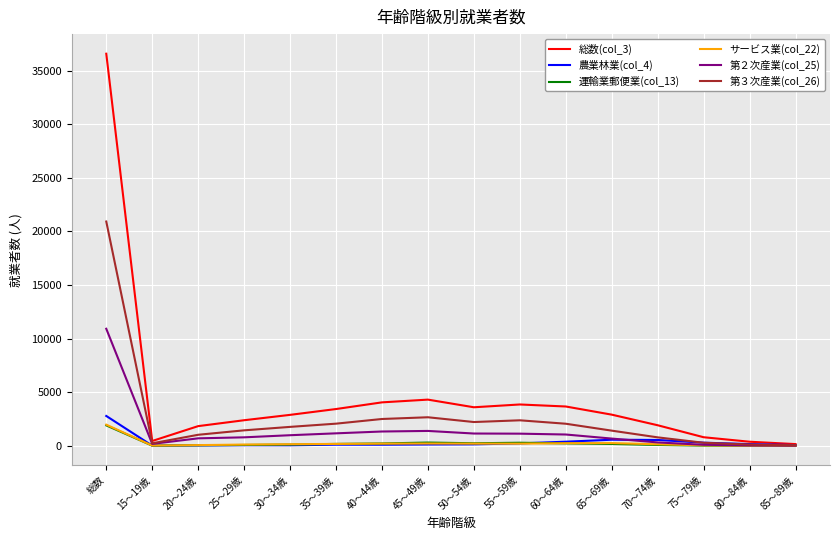

Which label corresponds to the largest value in the chart?

総数